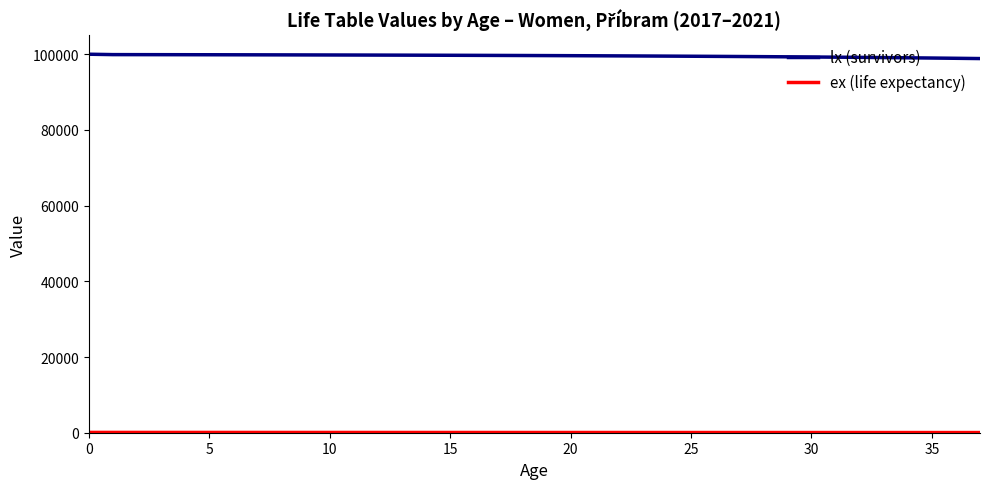

Which series has the largest total across all categories?

lx (survivors)